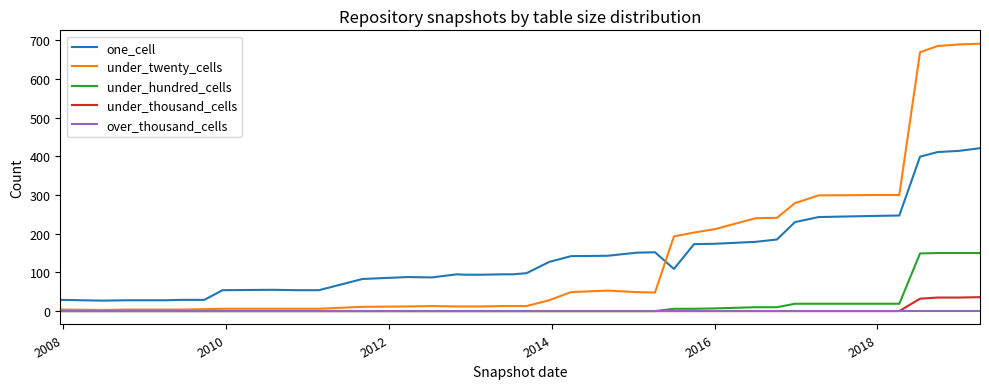

What is the maximum value for under_twenty_cells?

691